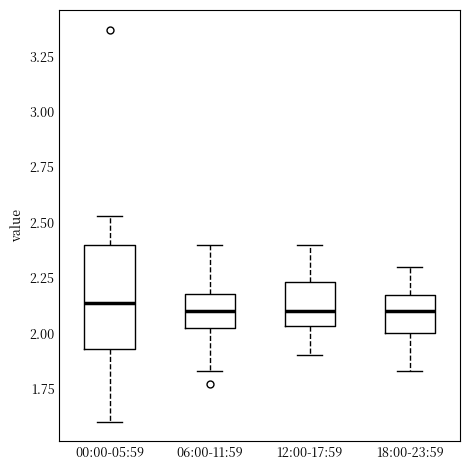

Comparing the boxes themselves (not the whiskers), which one is the tallest?

00:00-05:59